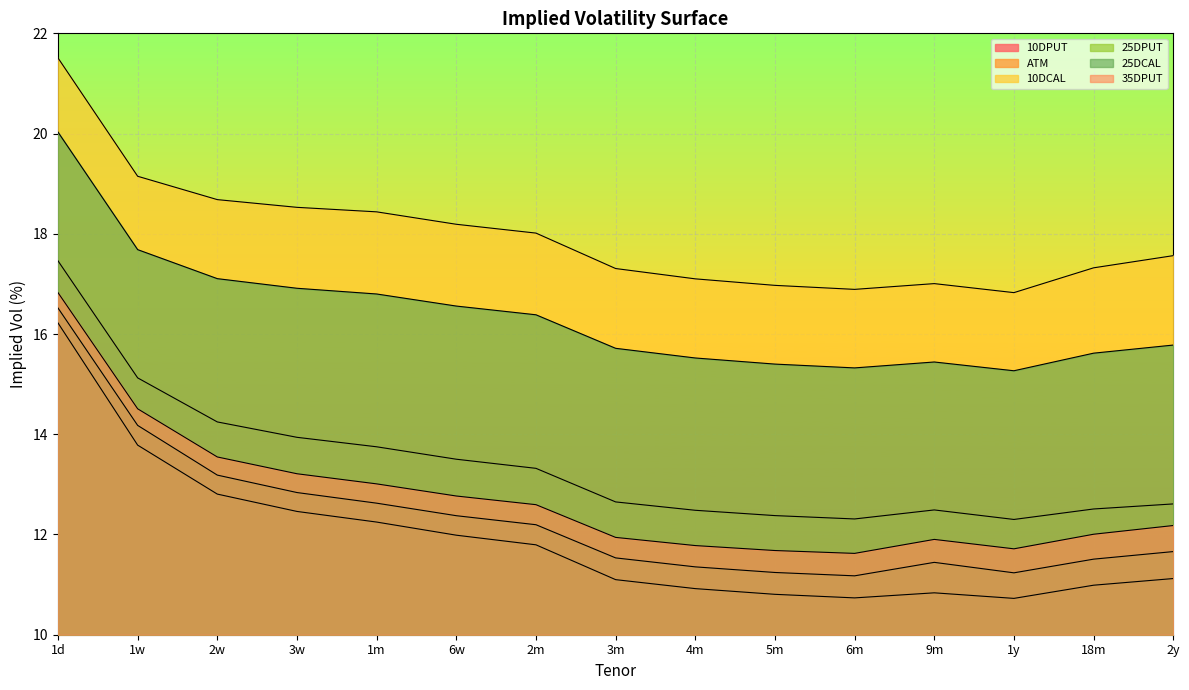

At how many categories does at least one series exceed 17?

12